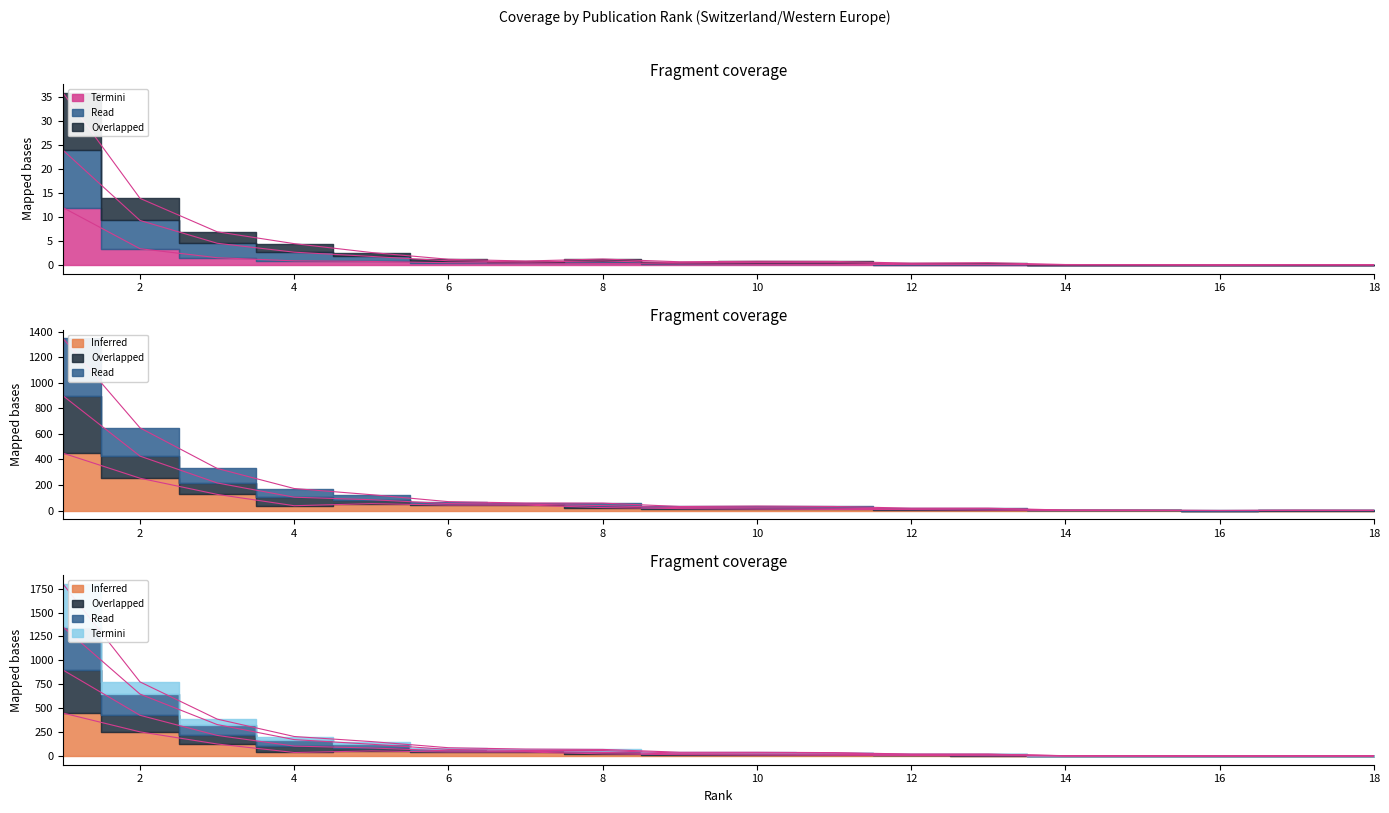

True or false: Total Docs. (2023) and Total Docs. (3years) intersect in this chart.

False